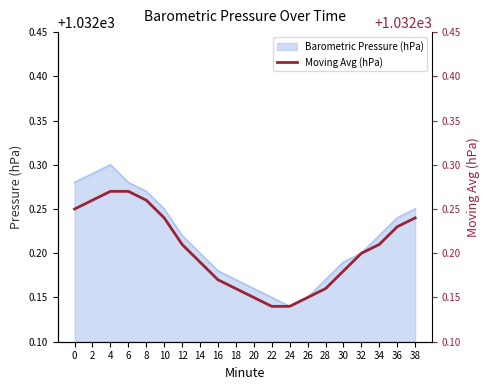

Is it true that Barometric Pressure (hPa) equals 1480.0 at 14?

False